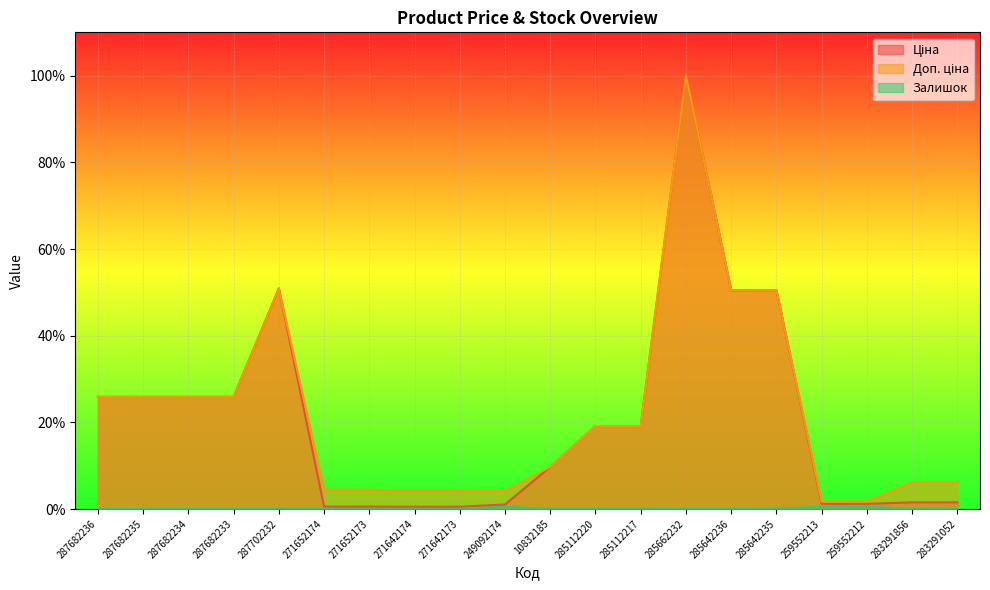

Does the chart display data point markers on the line(s)?

No